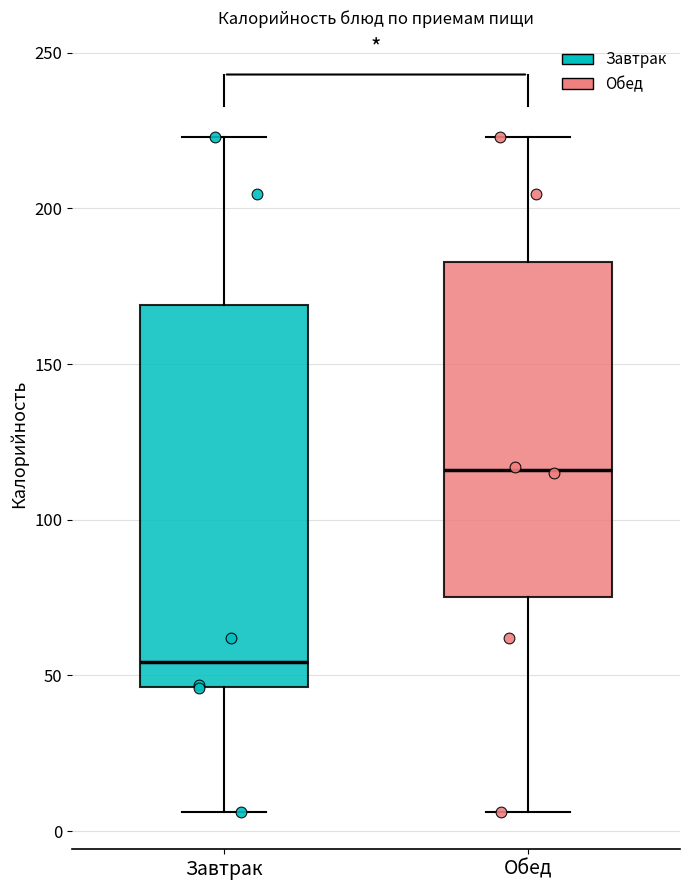

Reading left to right, read every box against the y-axis: the position of its median line, the range the box covers, and the ends of its whiskers. The values are not printed on the chart, so give them approximately, as read against the axis.

Завтрак: median 55, box 45 to 170, whiskers 5 to 225
Обед: median 115, box 75 to 185, whiskers 5 to 225